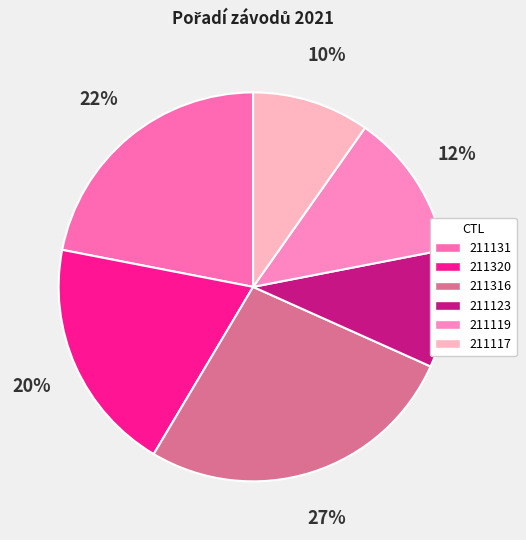

Does 211316 account for over 50% of the chart?

No